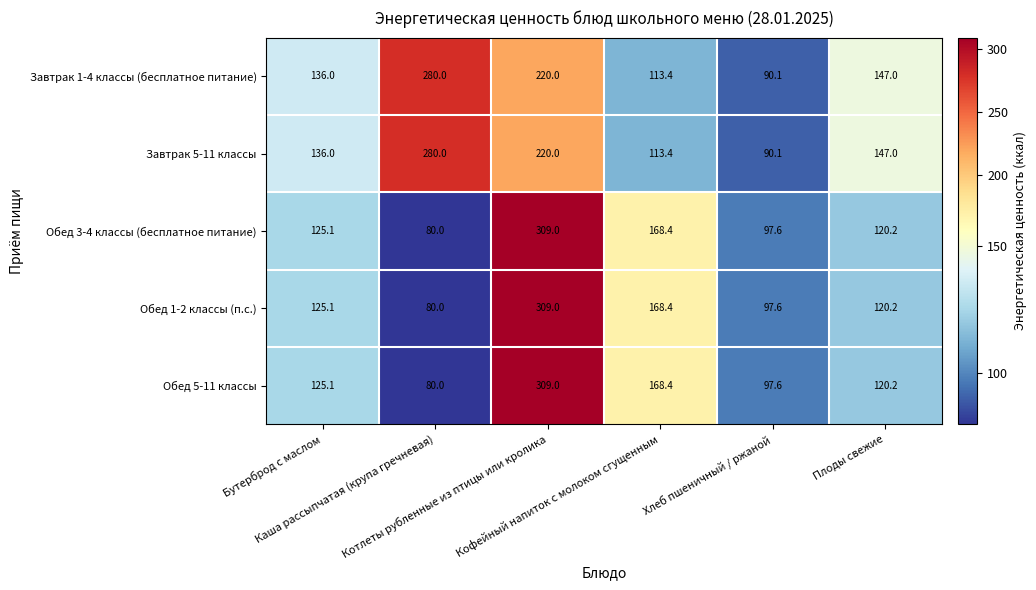

What is the average value of the Завтрак 1-4 классы (бесплатное питание) series?

164.4